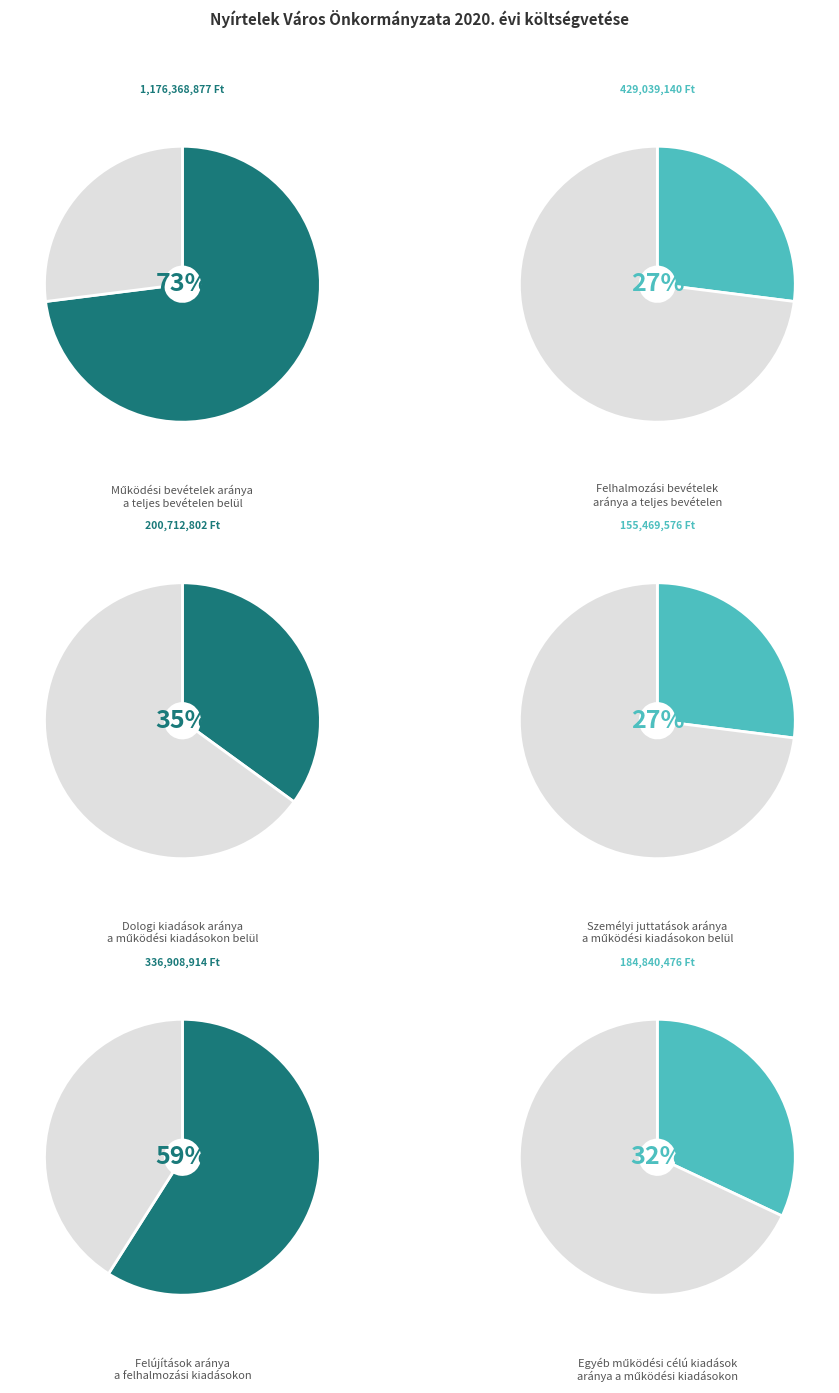

Is there any slice that represents more than half of the pie?

Yes